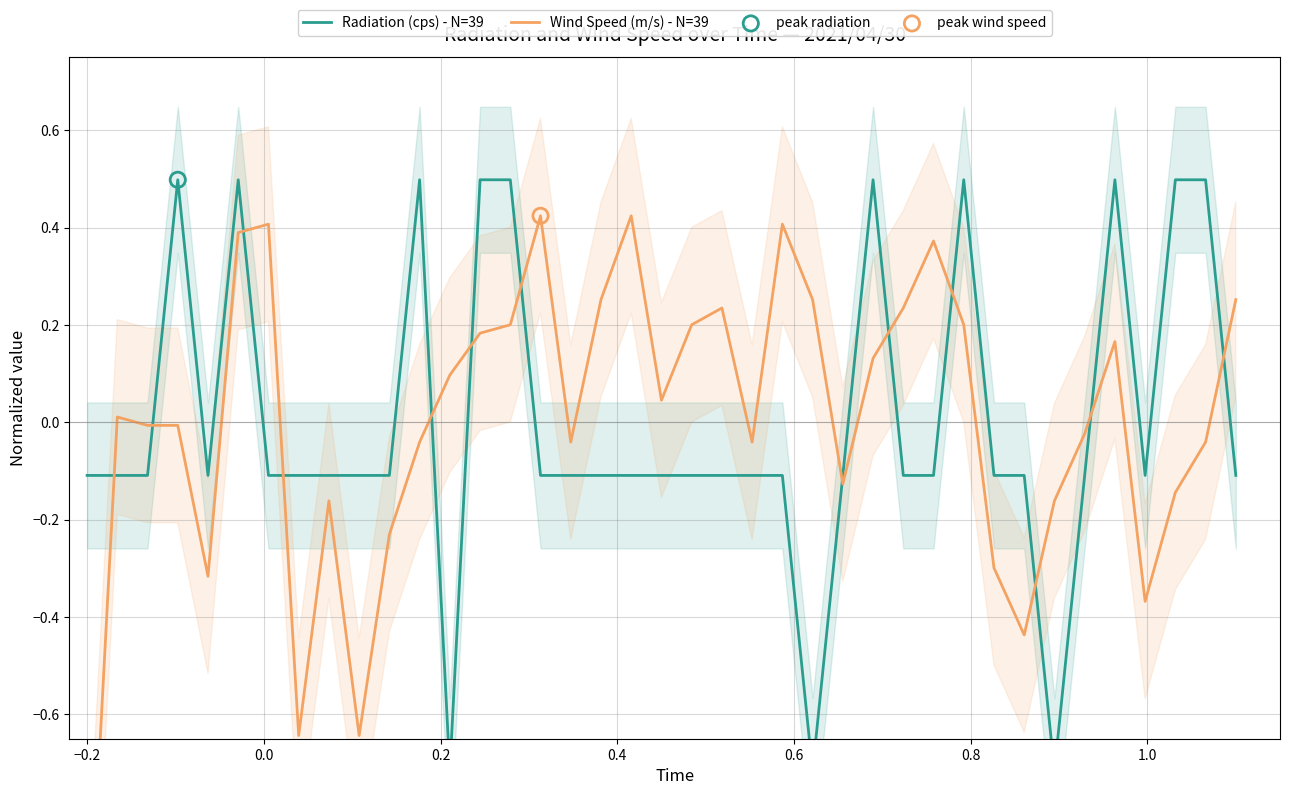

Which series has the largest total across all categories?

Wind Speed (m/s) - N=39